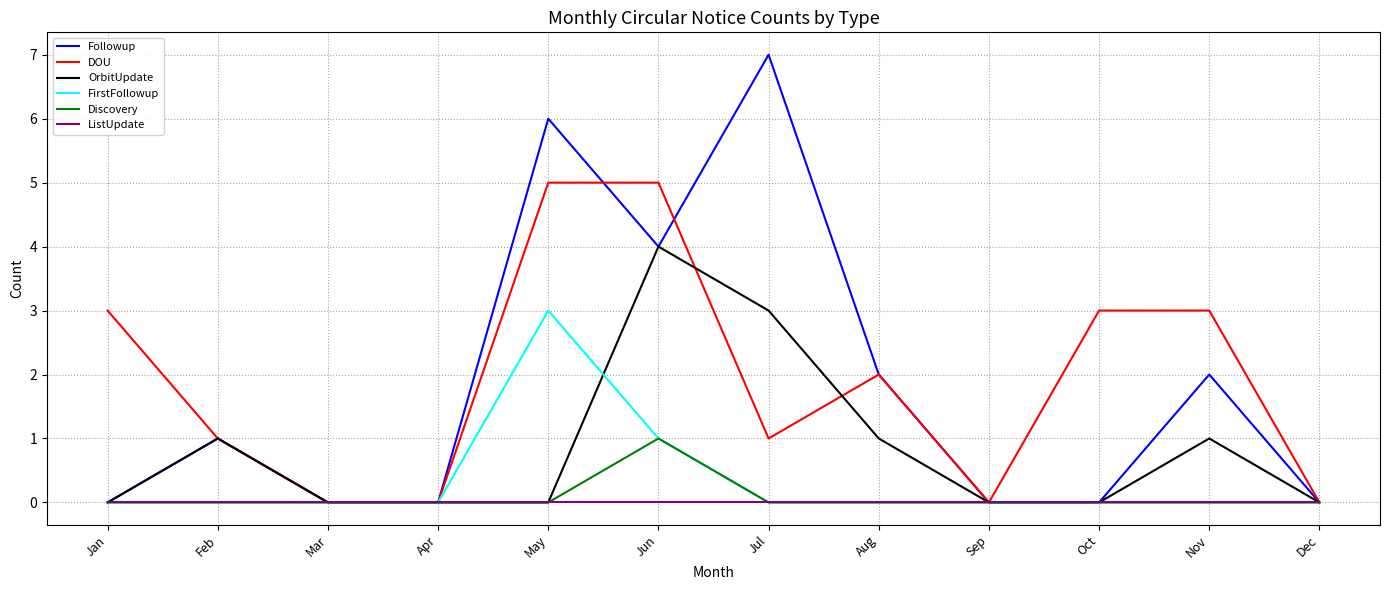

Is it true that DOU equals 3 at Jan?

True